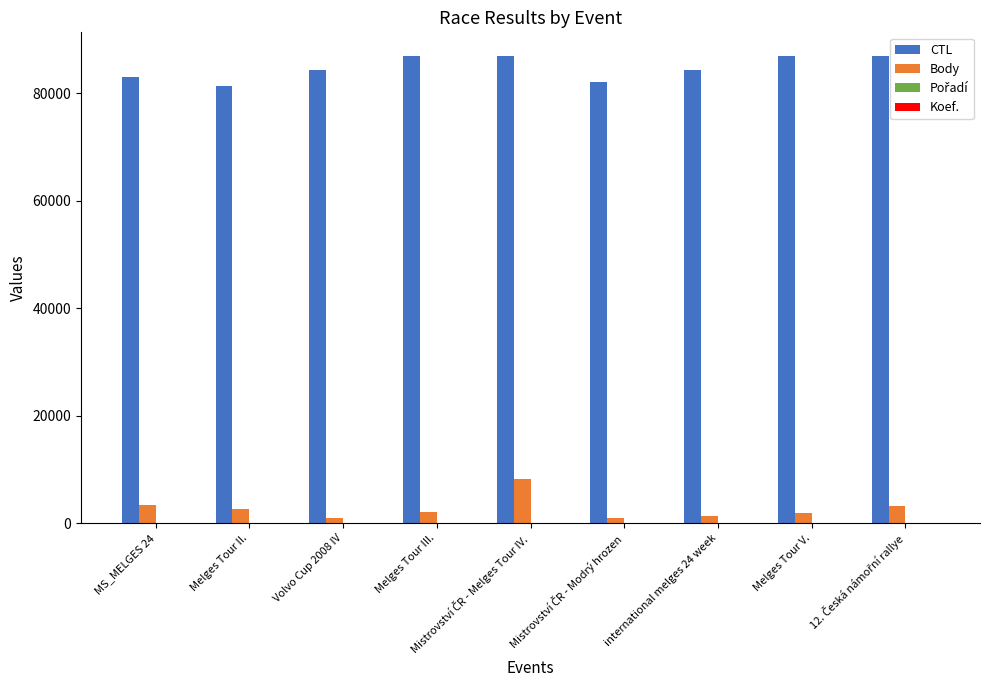

What is the maximum value shown in the chart?

87026